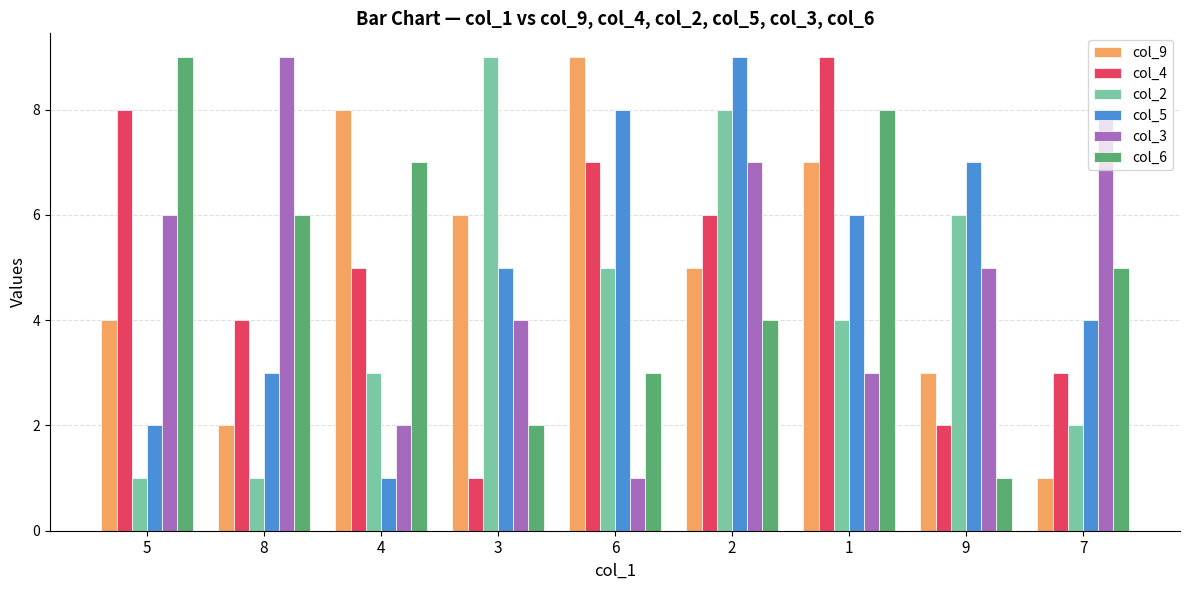

Which series changed the most between 4 and 7?

col_9